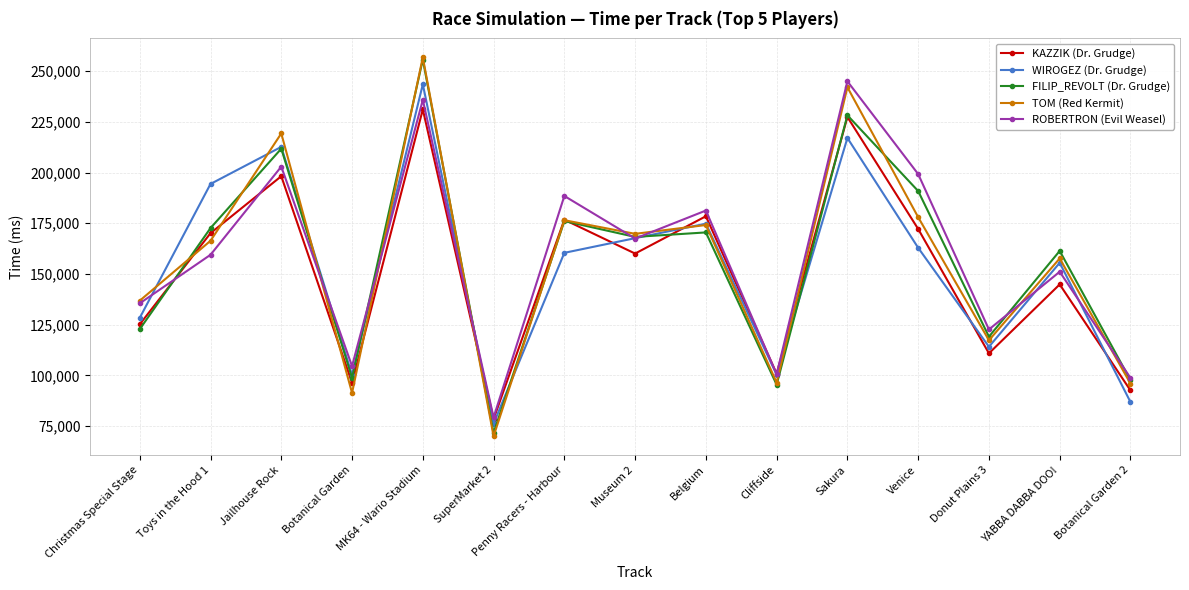

Which series changed the most between SuperMarket 2 and YABBA DABBA DOO!?

FILIP_REVOLT (Dr. Grudge)